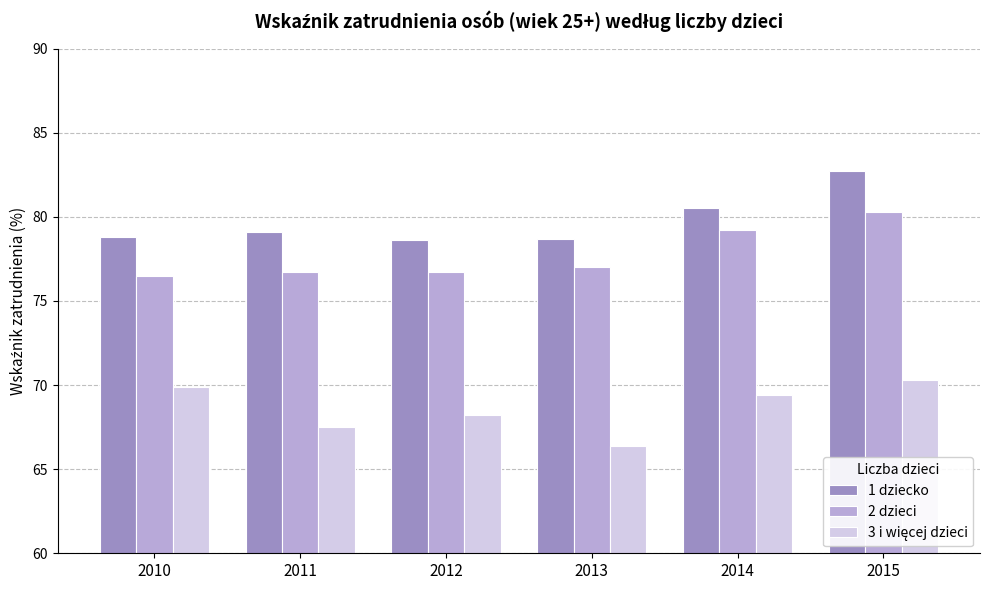

What is the total value across all series at 2013?

222.1